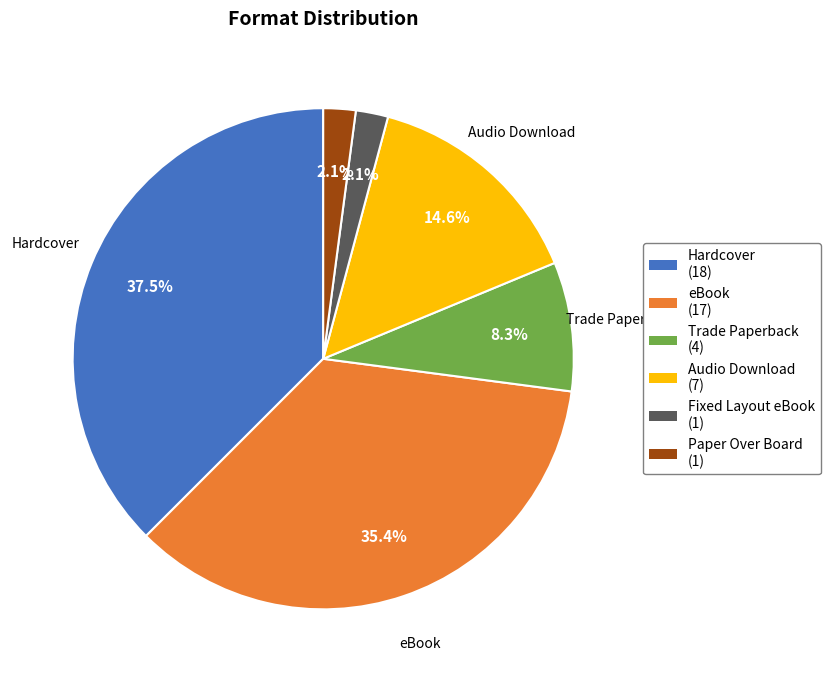

The Fixed Layout eBook slice represents 2% of the pie. True or false?

True